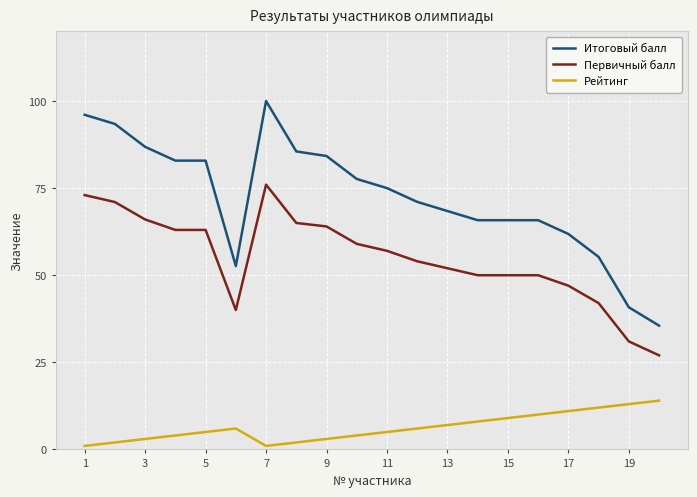

What is the maximum value shown in the chart?

100.0